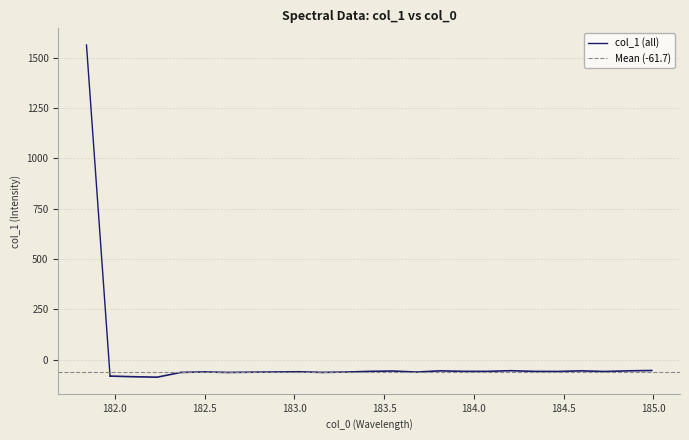

At how many categories does at least one series exceed 661?

1